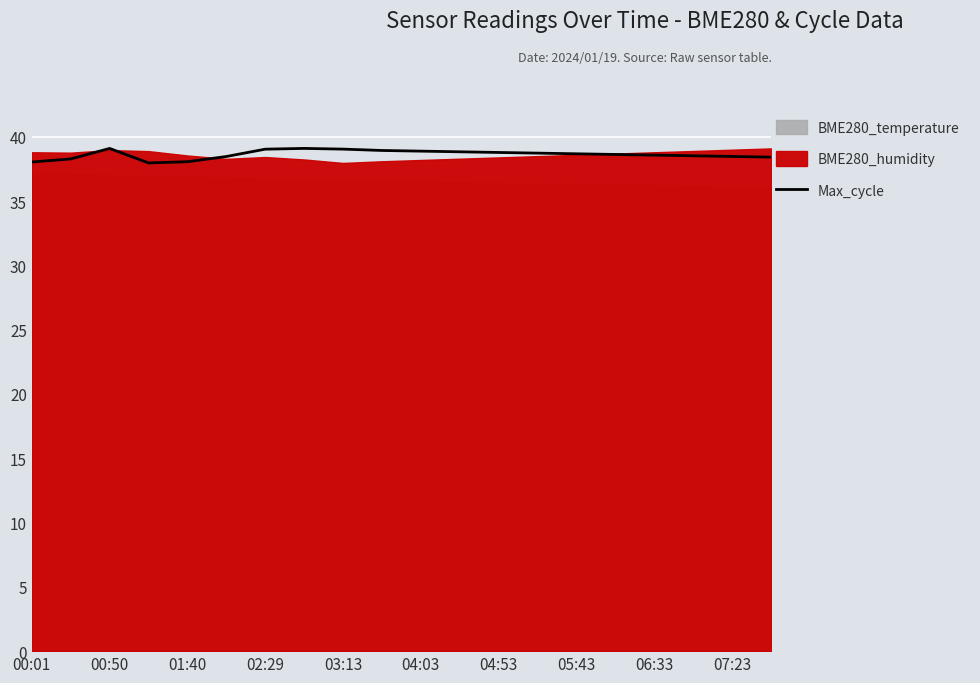

What is the maximum value for Max_cycle?

39.1